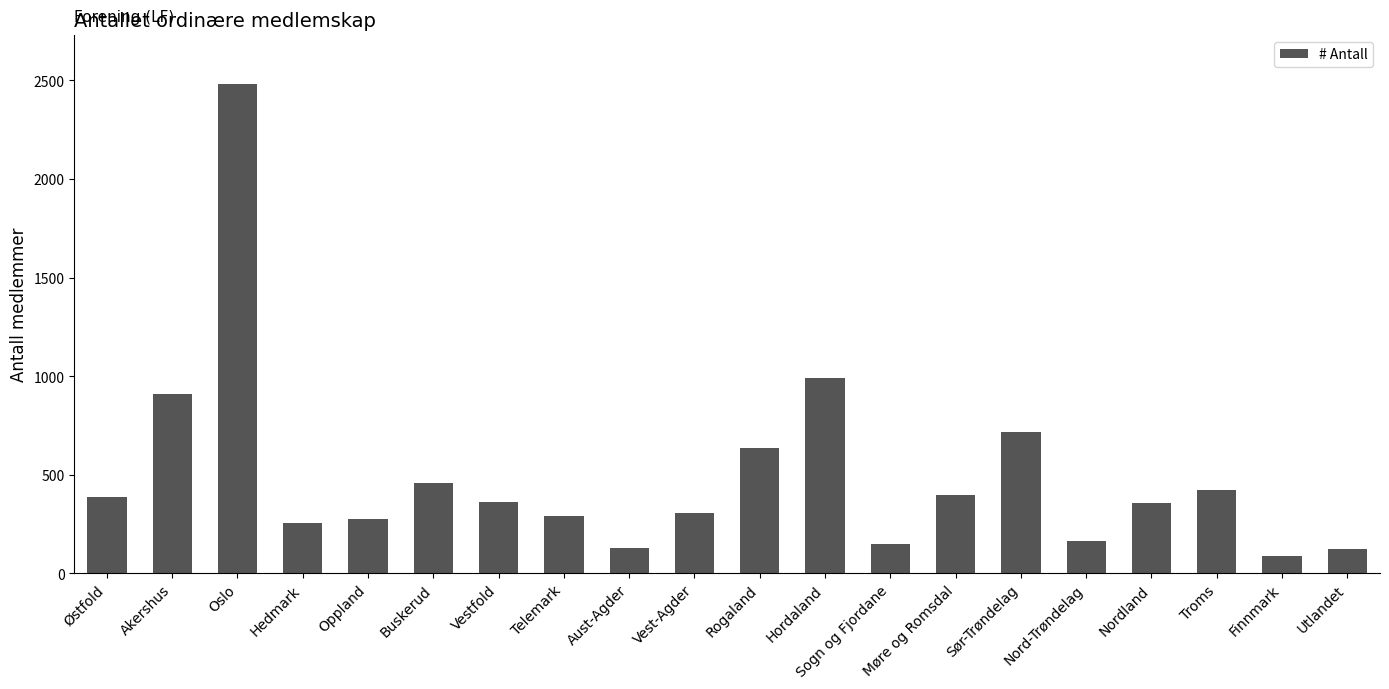

What is the change in value from Telemark to Aust-Agder?

-164